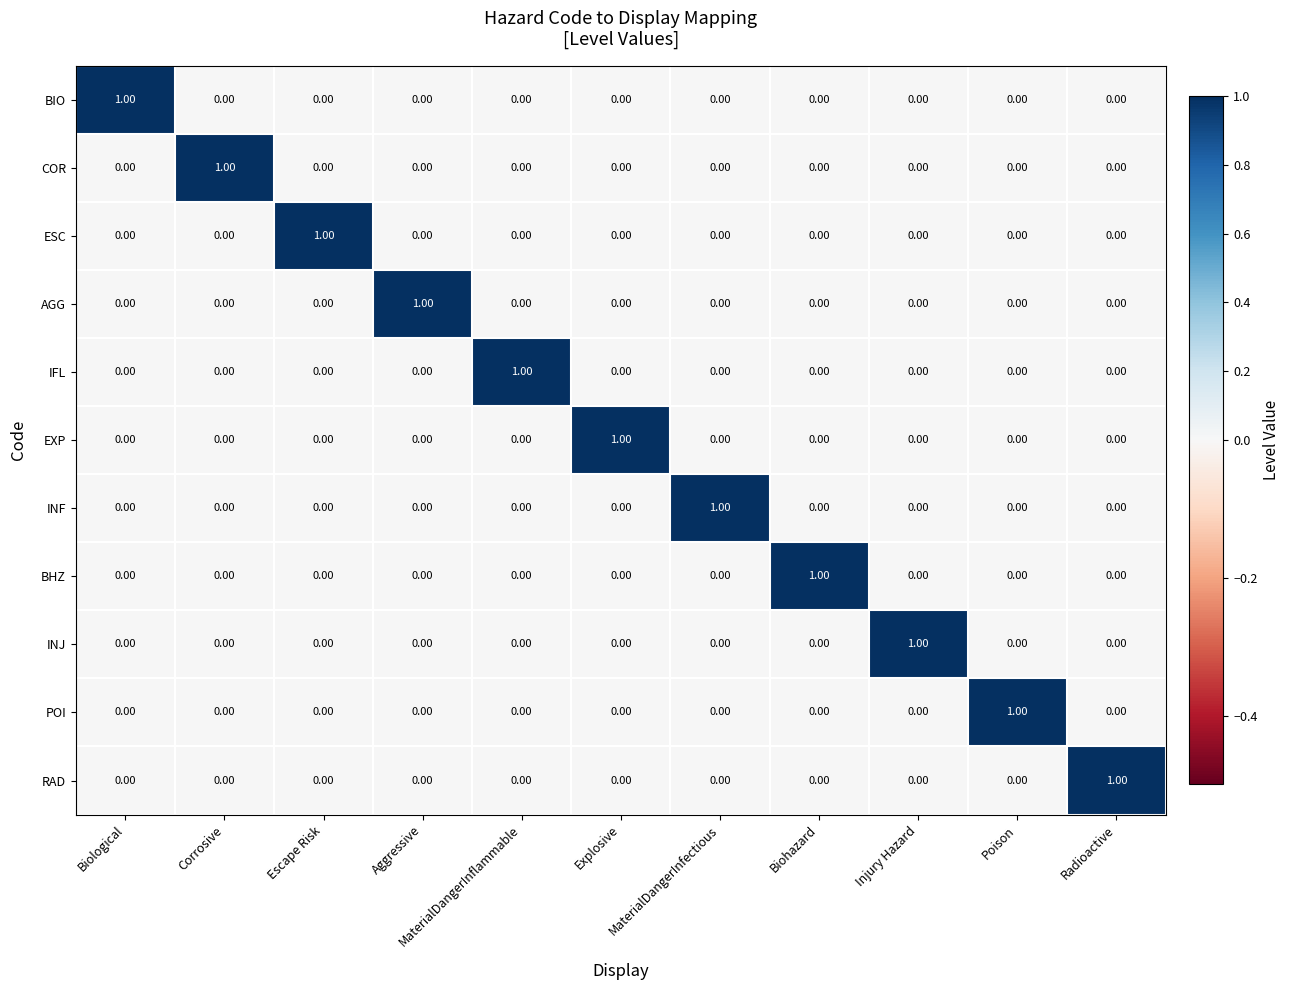

Which category has the highest value in the EXP series?

Explosive